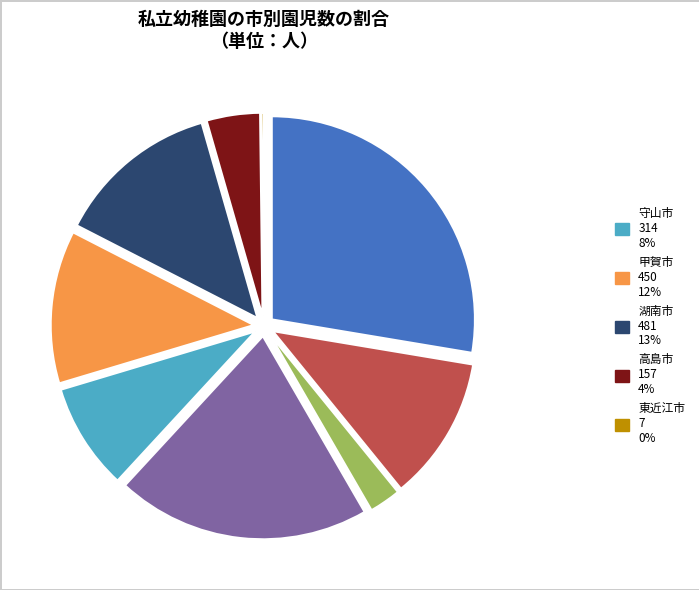

Is there any slice that represents more than half of the pie?

No